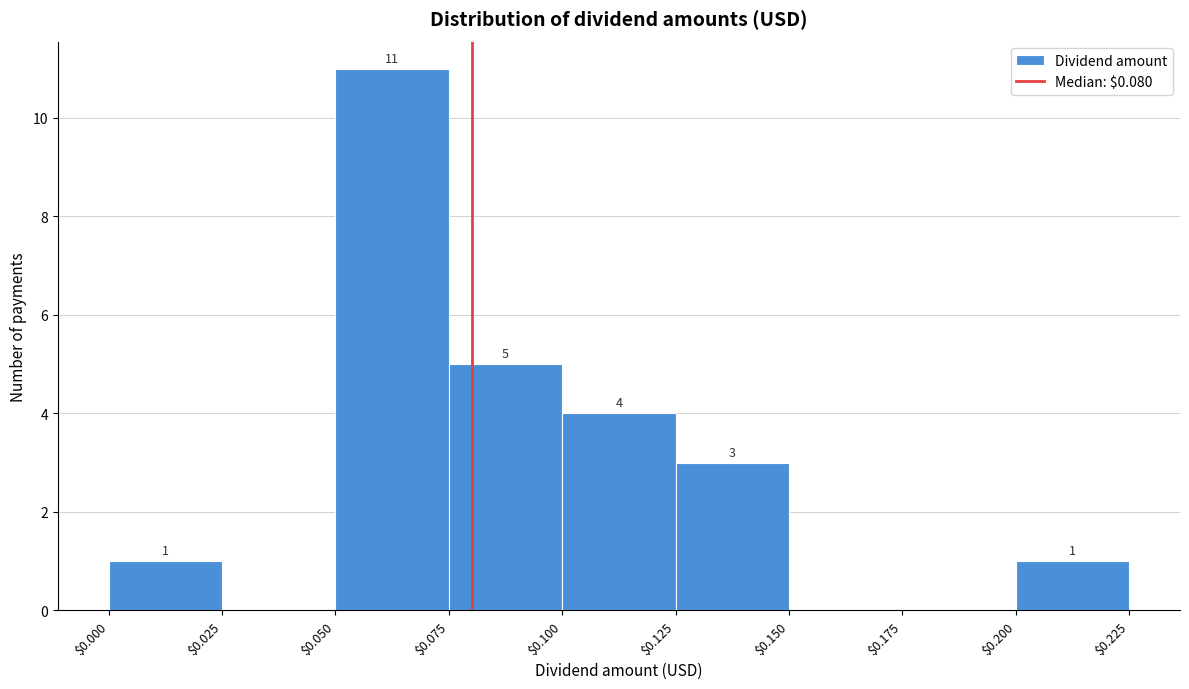

Which range on the x-axis has the tallest bar?

$0.050 to $0.075